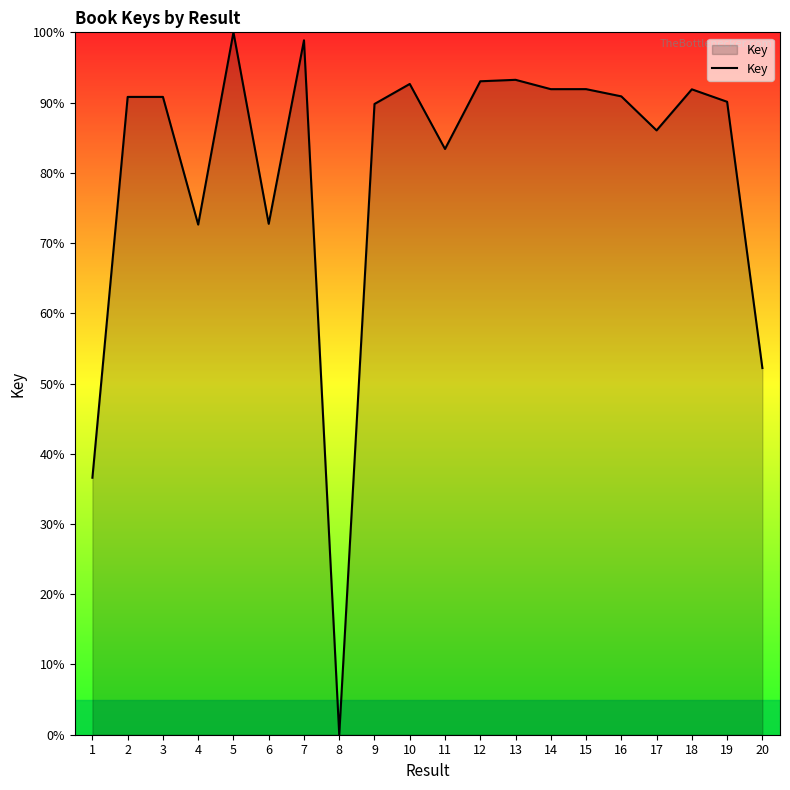

How many lines are shown in the chart?

1